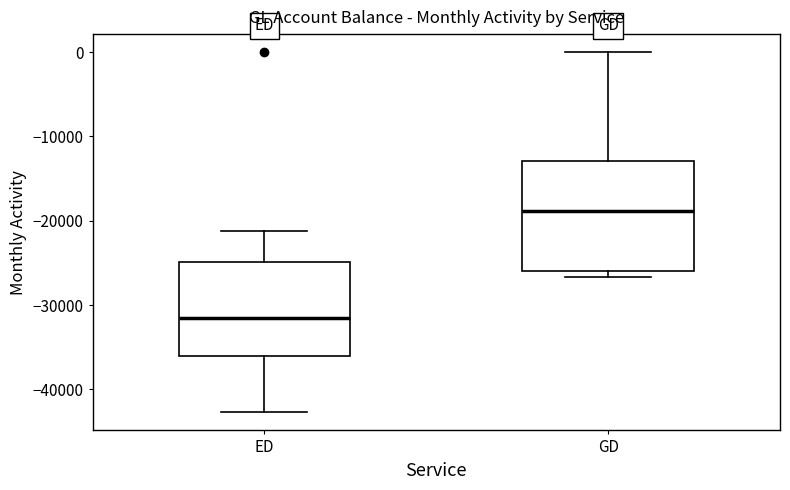

Reading left to right, read every box against the y-axis: the position of its median line, the range the box covers, and the ends of its whiskers. The values are not printed on the chart, so give them approximately, as read against the axis.

ED: median -32000, box -36000 to -25000, whiskers -43000 to -21000
GD: median -19000, box -26000 to -13000, whiskers -27000 to 0